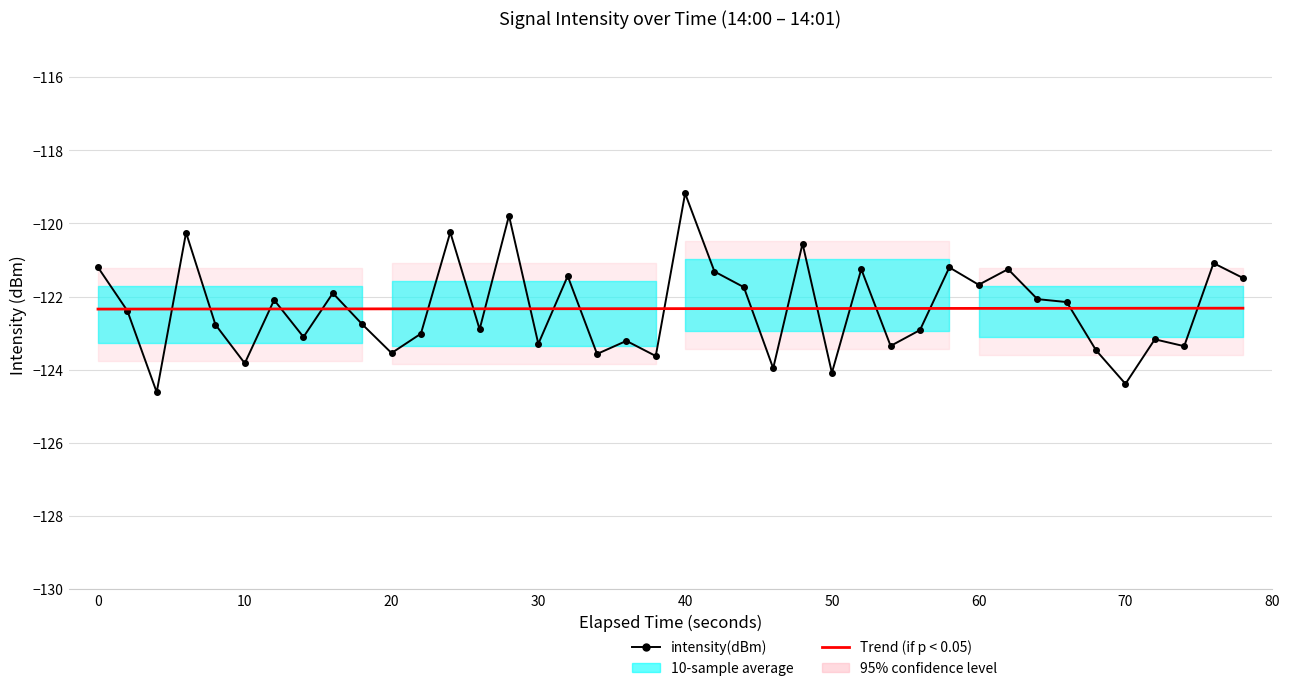

How many intersections are there between intensity(dBm) and Trend (p < 0.05)?

22